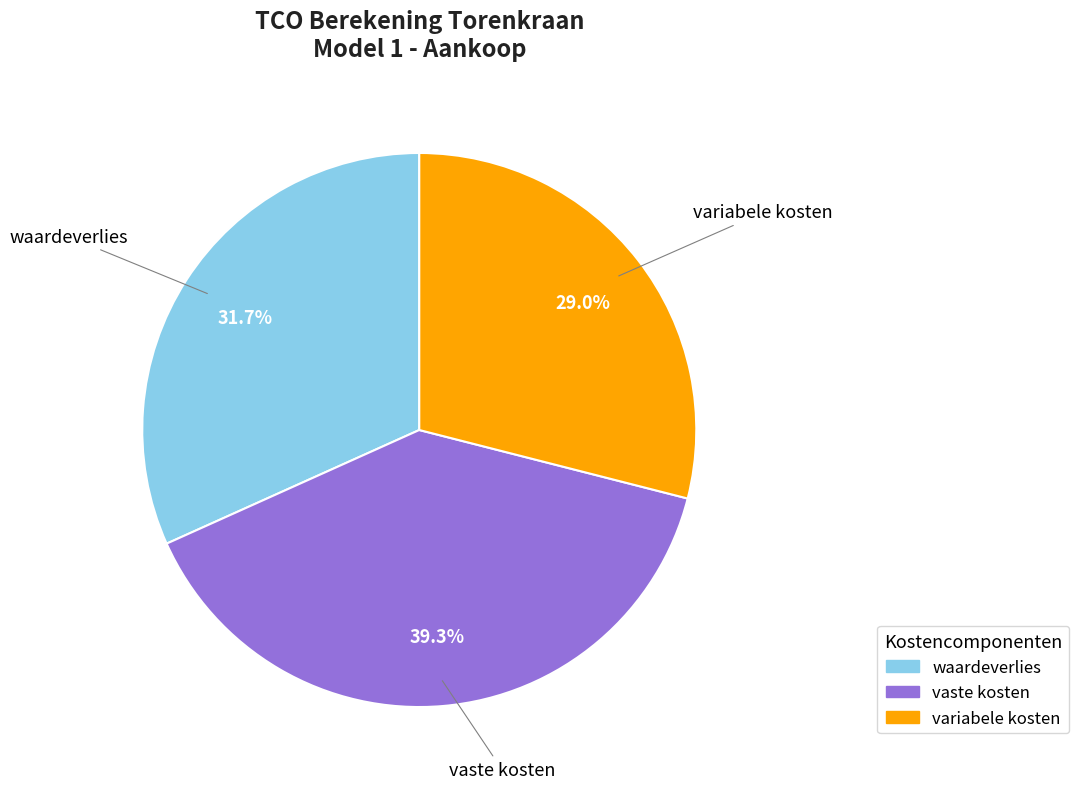

Do vaste kosten and waardeverlies together represent more than half of the pie?

Yes